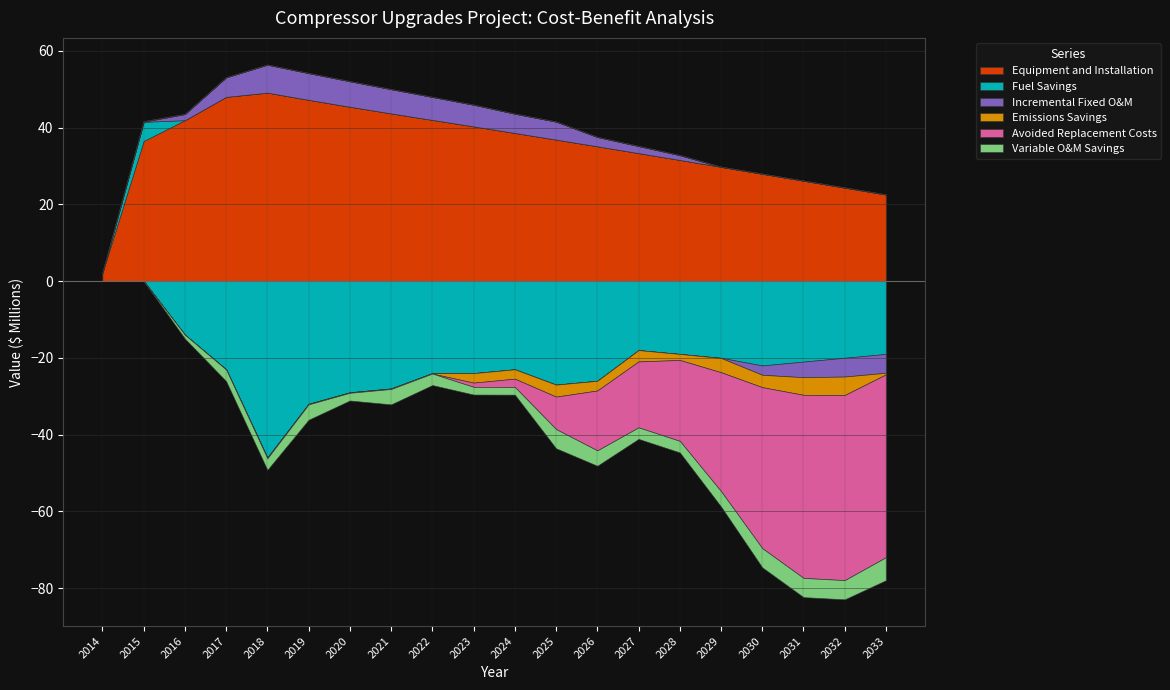

What is the value of the Fuel Savings point at the 9th from the left?

-24.0